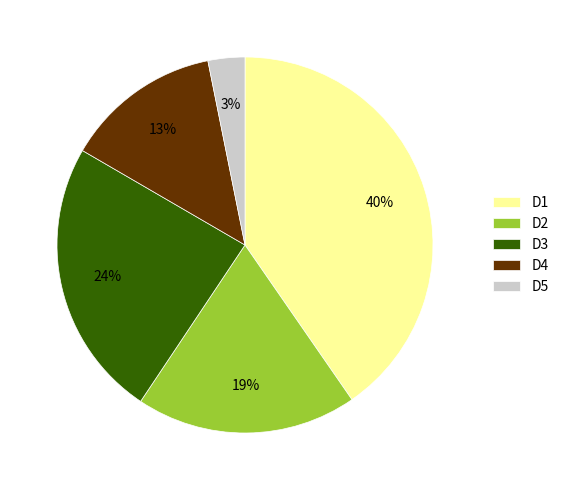

Which category has the smallest portion of the pie?

D5